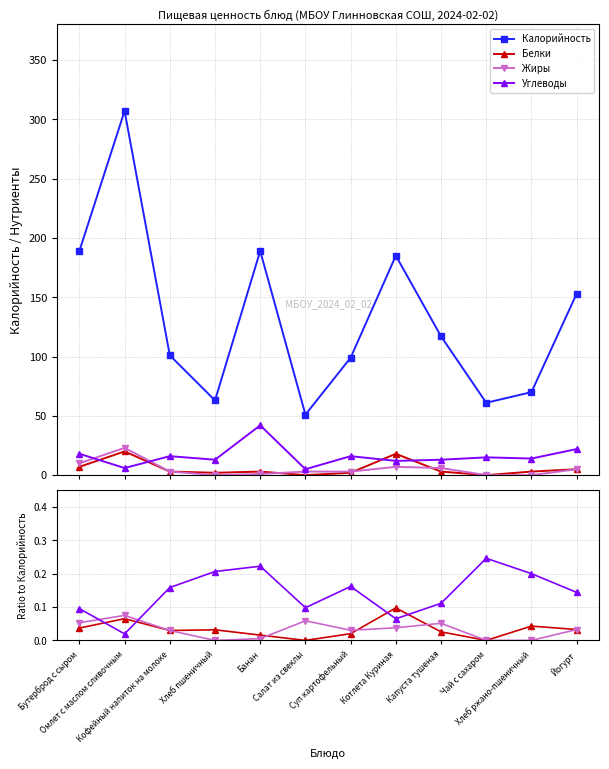

The value of Жиры at Йогурт is 0.0. True or false?

True